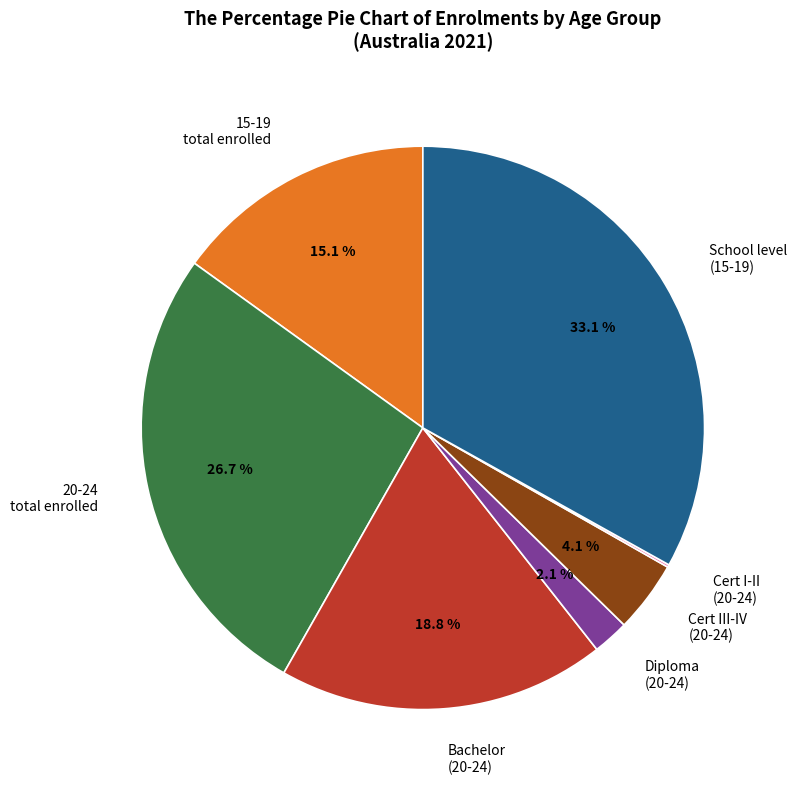

Which category has the biggest portion of the pie?

School level (15-19)